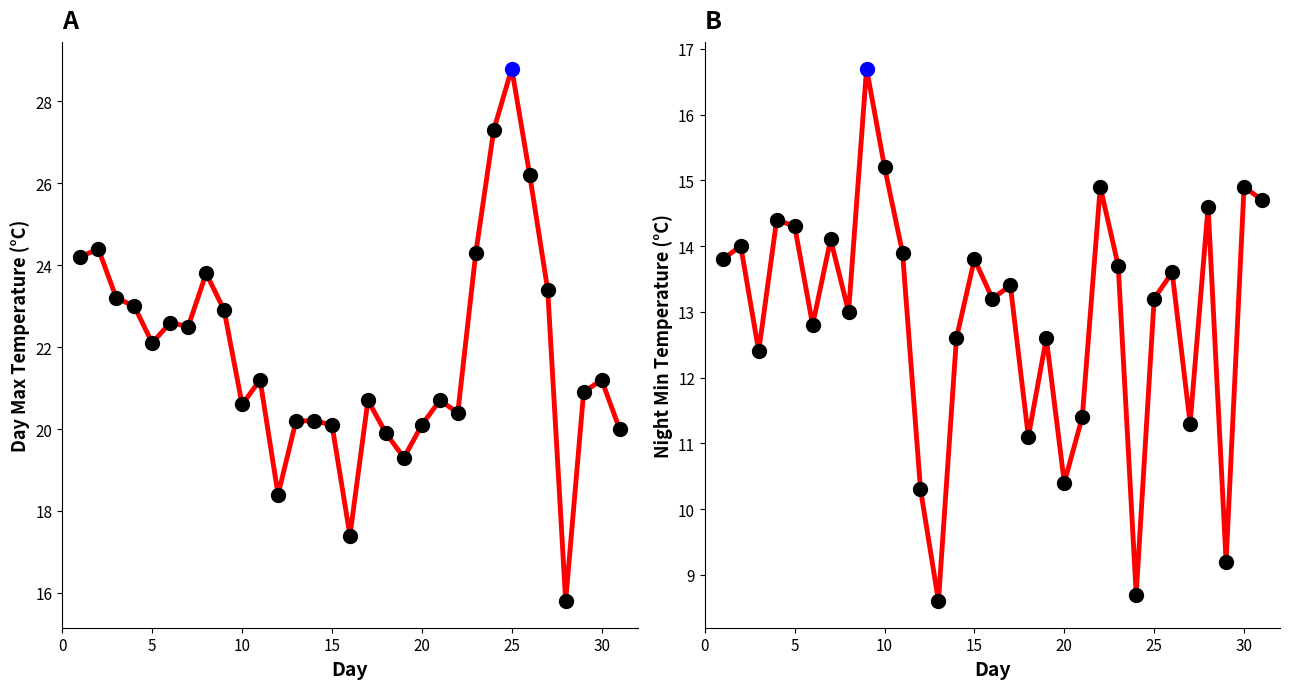

Which series has the widest spread of Y values?

Day Max 09-21